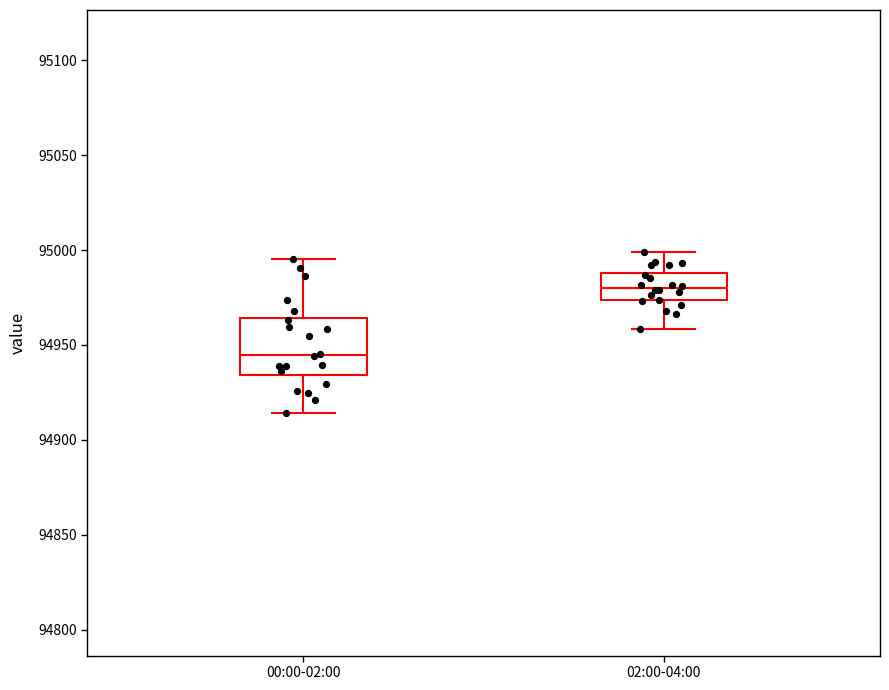

Which box's median line is the lowest?

00:00-02:00